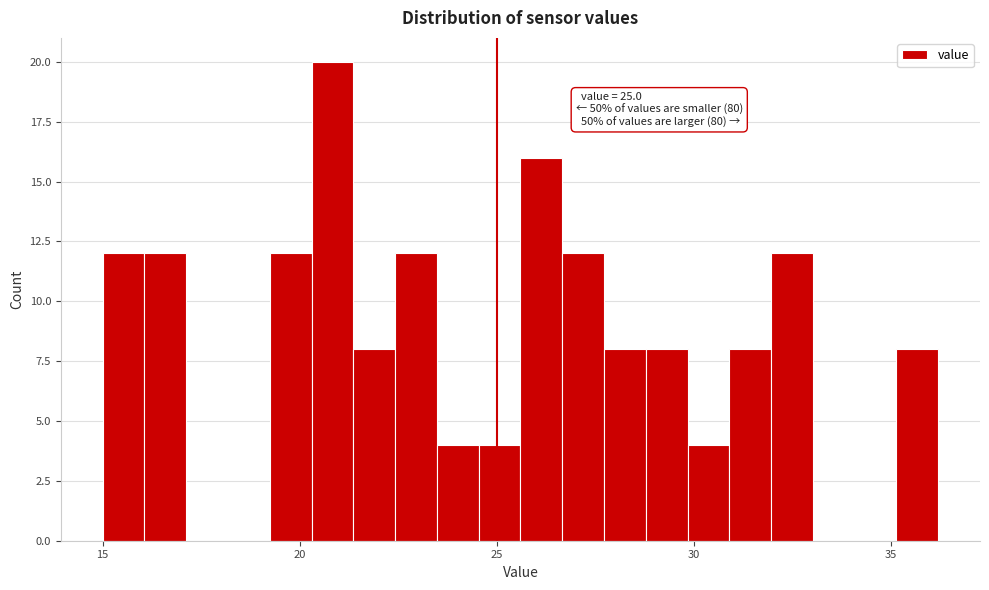

Around what value on the x-axis is the tallest bar? Give the approximate position of its centre, as read against the axis.

21.0